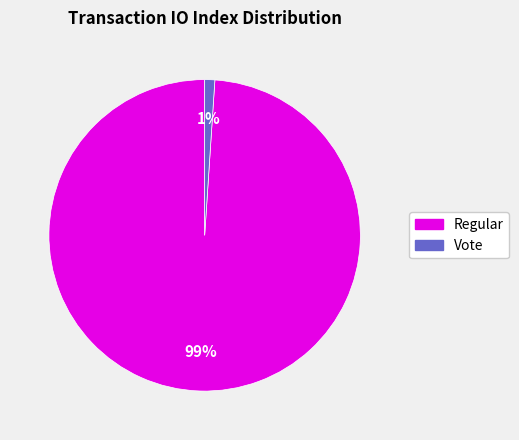

To the nearest percent, what is the difference between the Vote and Regular slice percentages?

98%